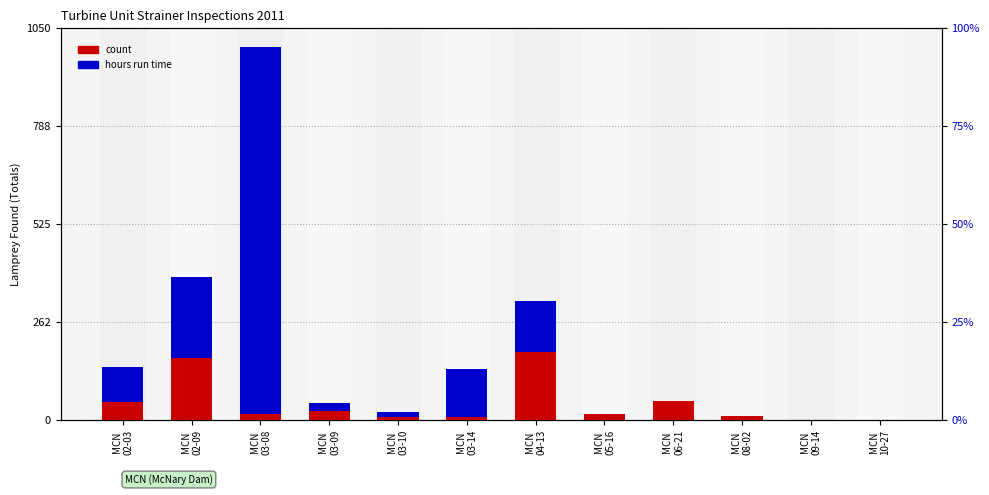

Which series has the largest range (max minus min)?

hours run